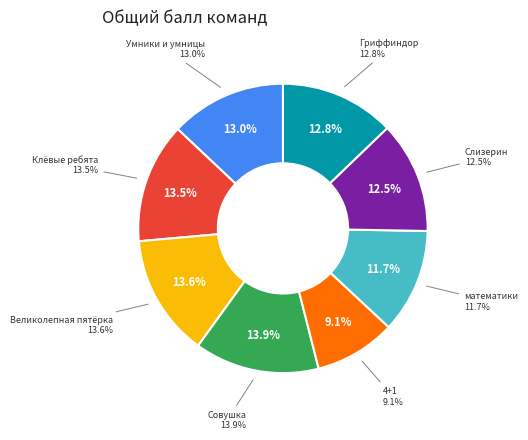

What percentage is the Умники и умницы slice, to the nearest percent?

13%